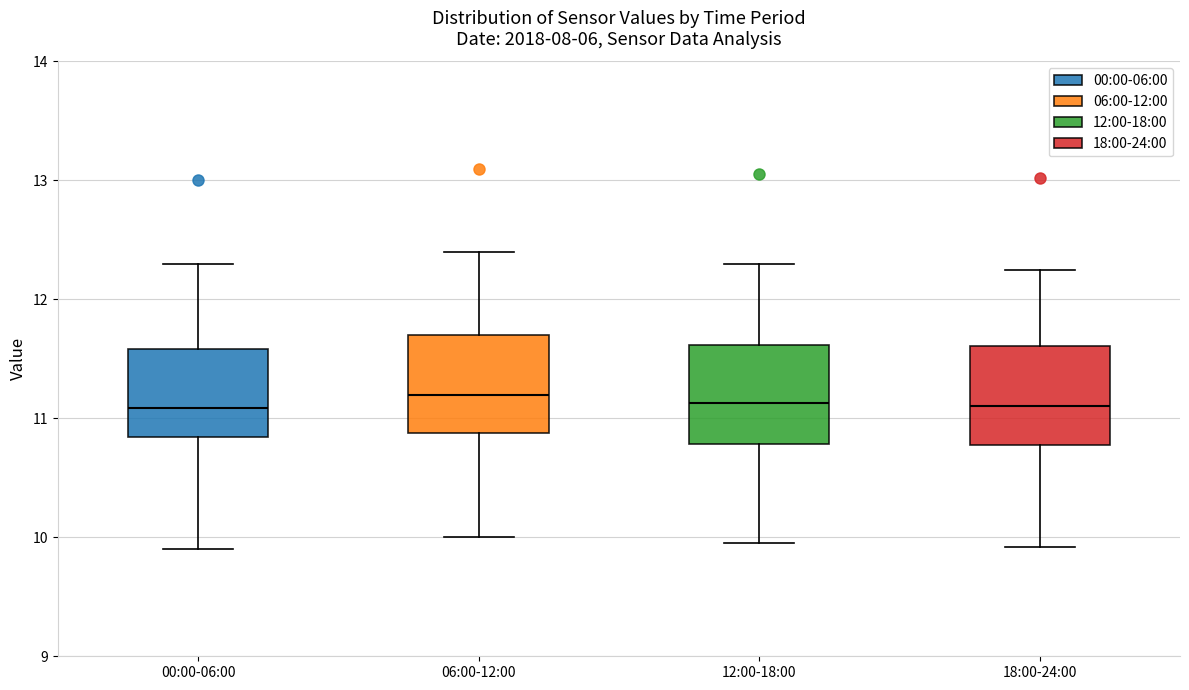

Reading left to right, read every box against the y-axis: the position of its median line, the range the box covers, and the ends of its whiskers. The values are not printed on the chart, so give them approximately, as read against the axis.

00:00-06:00: median 11.1, box 10.8 to 11.6, whiskers 9.9 to 12.3
06:00-12:00: median 11.2, box 10.9 to 11.7, whiskers 10.0 to 12.4
12:00-18:00: median 11.1, box 10.8 to 11.6, whiskers 10.0 to 12.3
18:00-24:00: median 11.1, box 10.8 to 11.6, whiskers 9.9 to 12.3